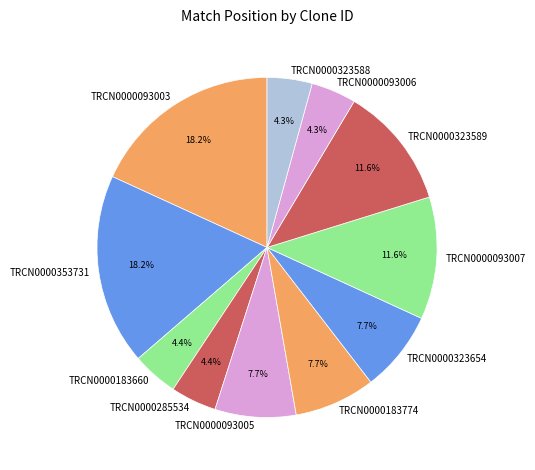

True or false: TRCN0000093007 accounts for 12% of the total.

True